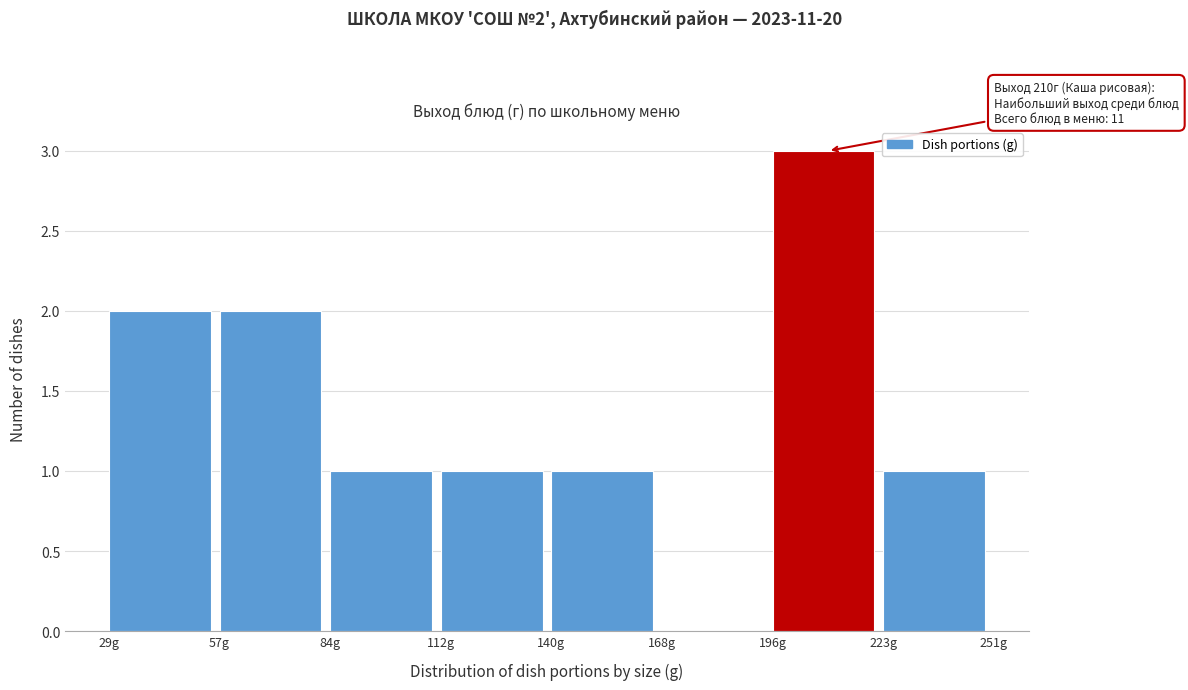

Which range on the x-axis has the tallest bar?

195 to 225